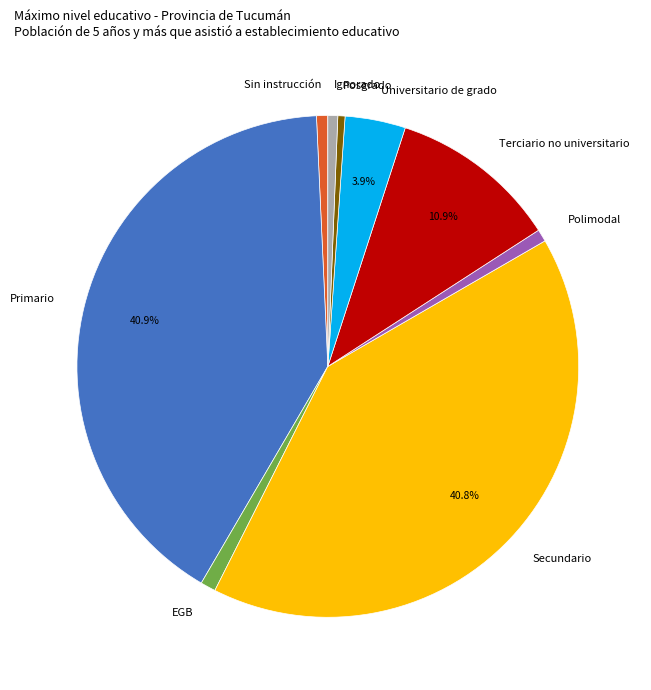

Between Terciario no universitario and Universitario de grado, which is larger?

Terciario no universitario